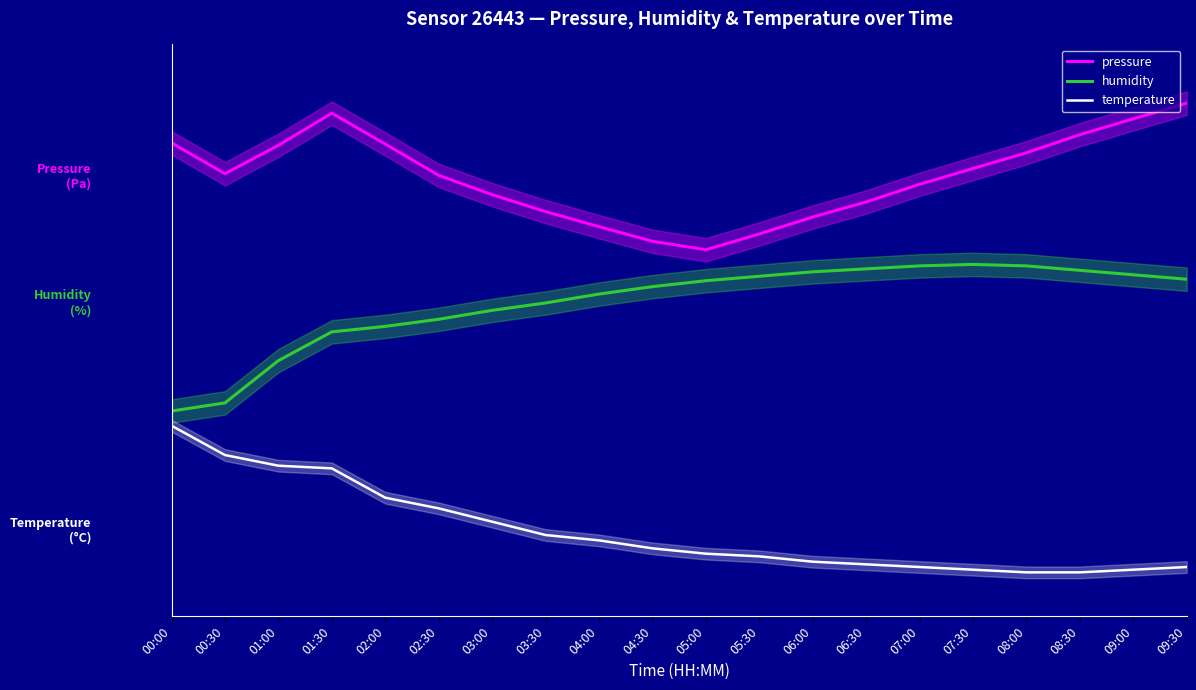

What is the value of the temperature point at the 4th from the left?

0.7